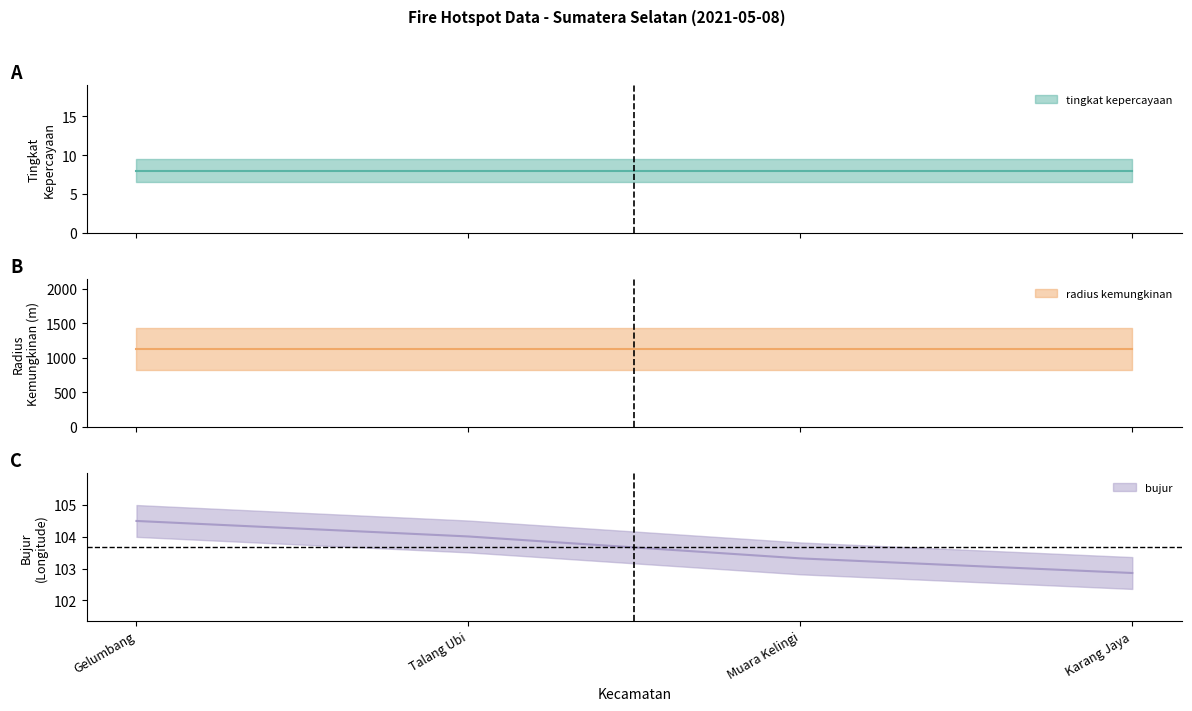

Which series has the largest total across all categories?

radius kemungkinan